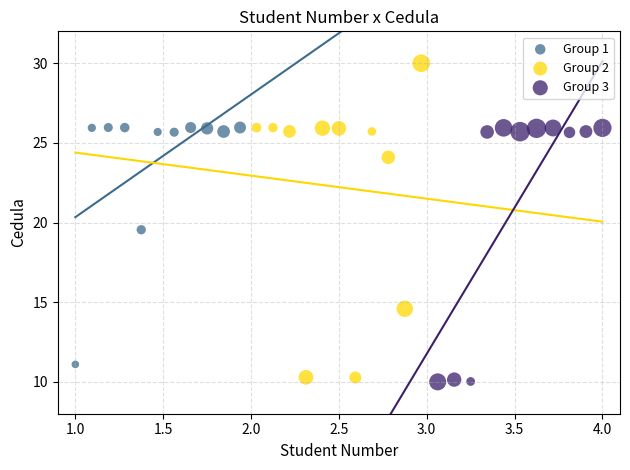

Which series reaches the minimum Y coordinate?

Group 3